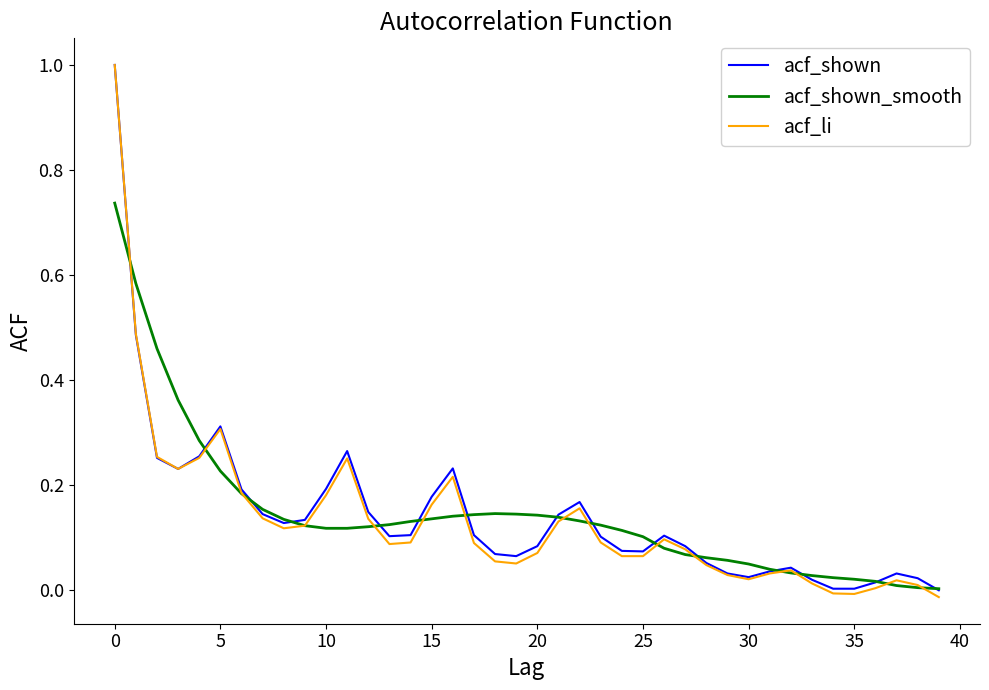

What is the maximum value shown in the chart?

1.0